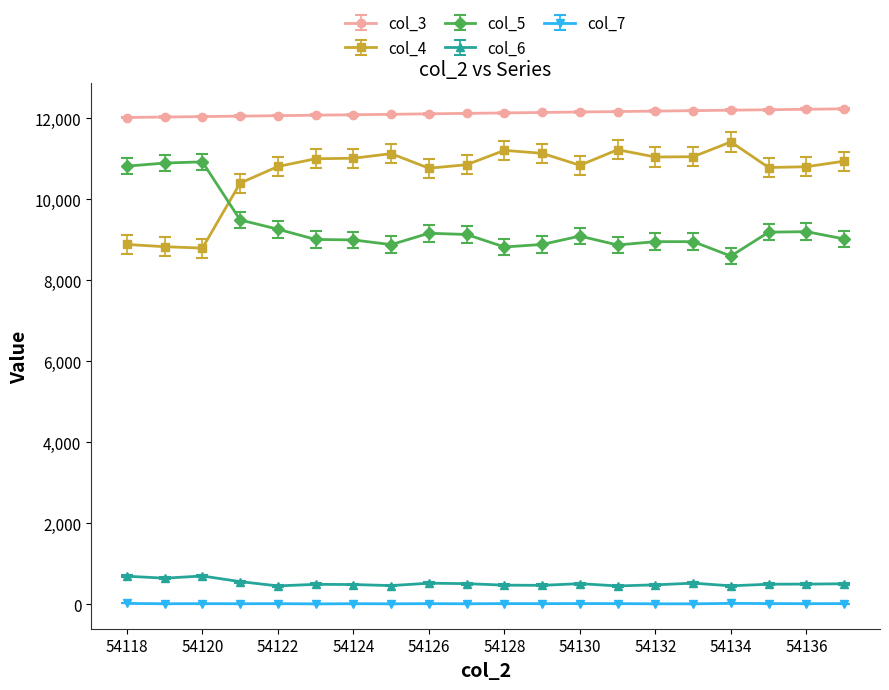

What are all the series names shown in the legend?

col_3, col_4, col_5, col_6, col_7